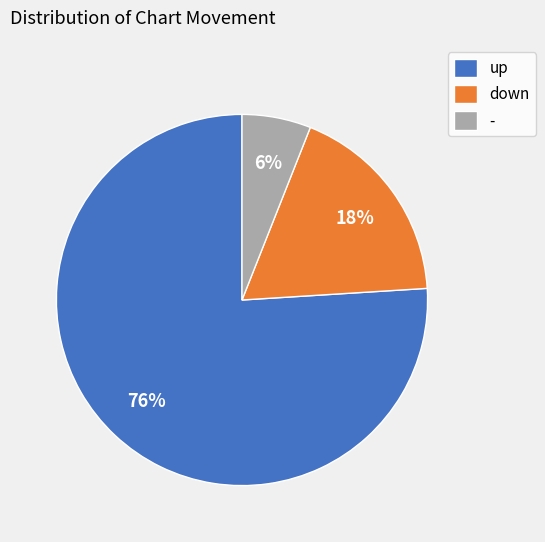

To the nearest percent, what portion does - represent?

6%